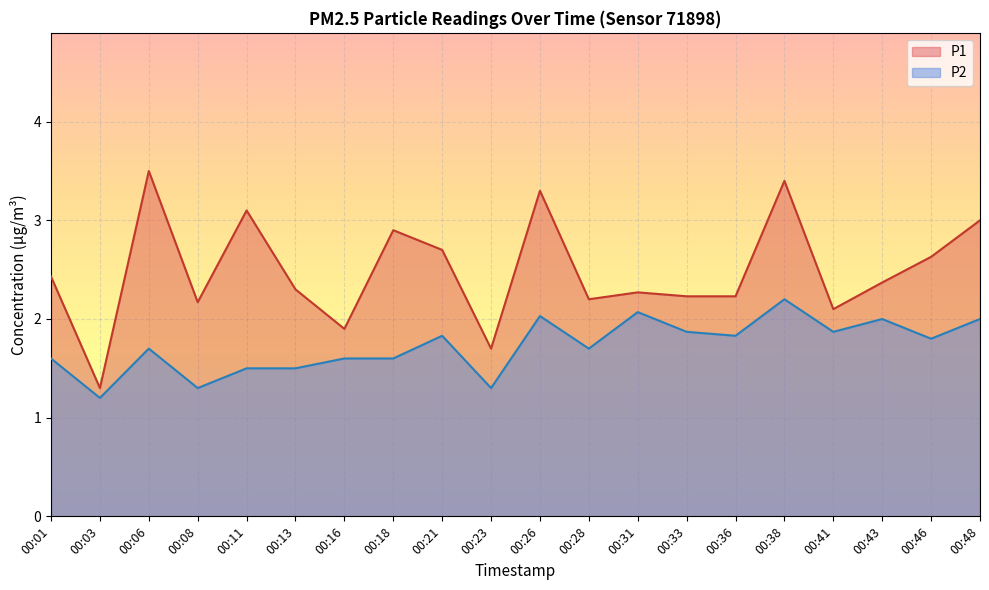

Does the chart display data point markers on the line(s)?

No